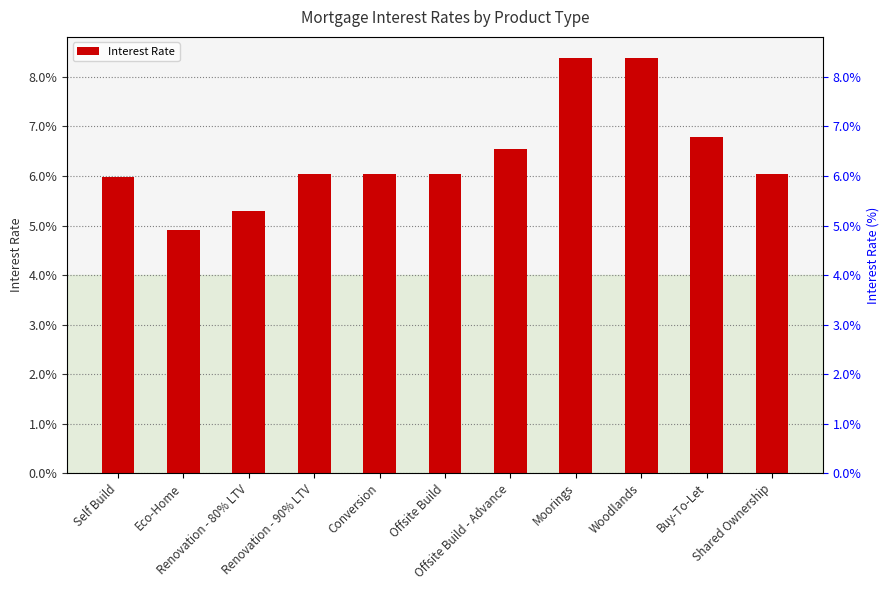

True or false: the data shows 0.0 at Offsite Build - Advance.

False